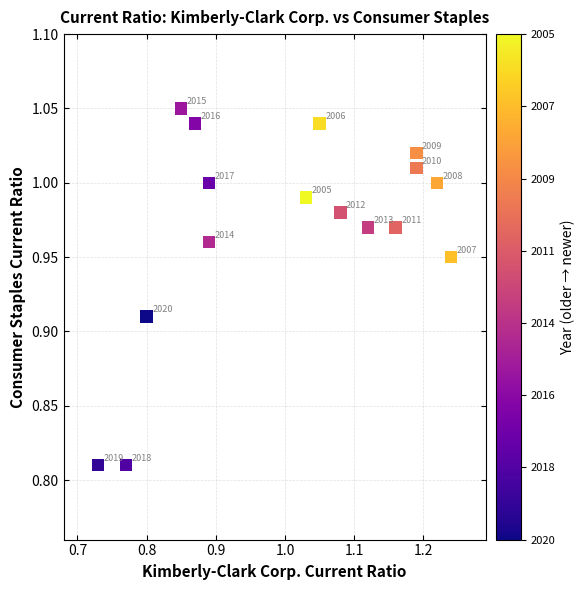

What is the range of X values (max minus min)?

0.5